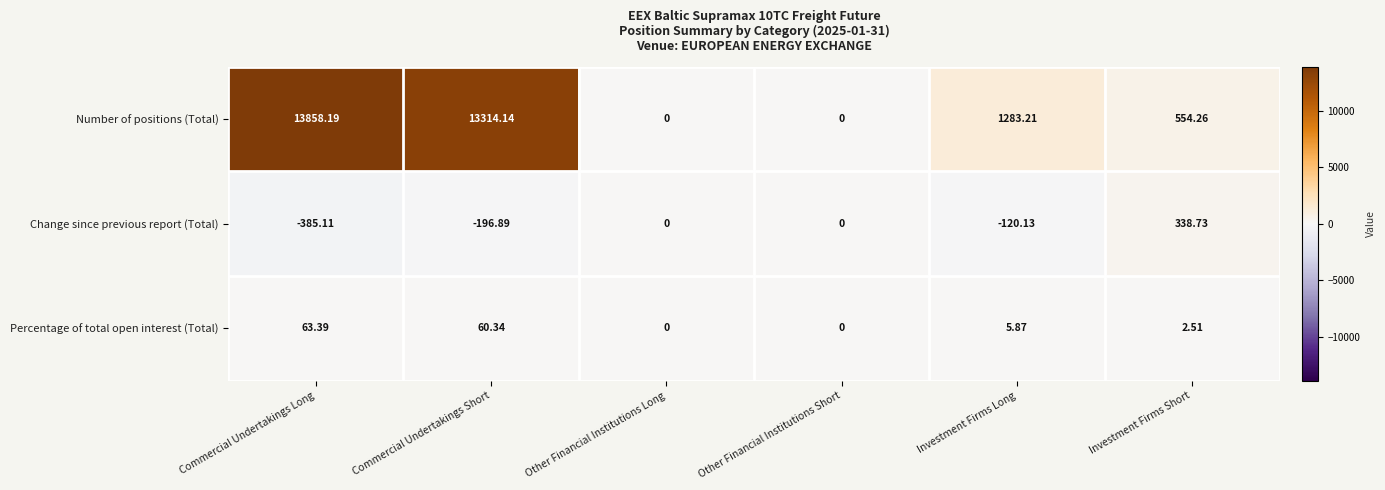

Rank the series by their maximum value, from highest to lowest.

Number of positions (Total), Change since previous report (Total), Percentage of total open interest (Total)